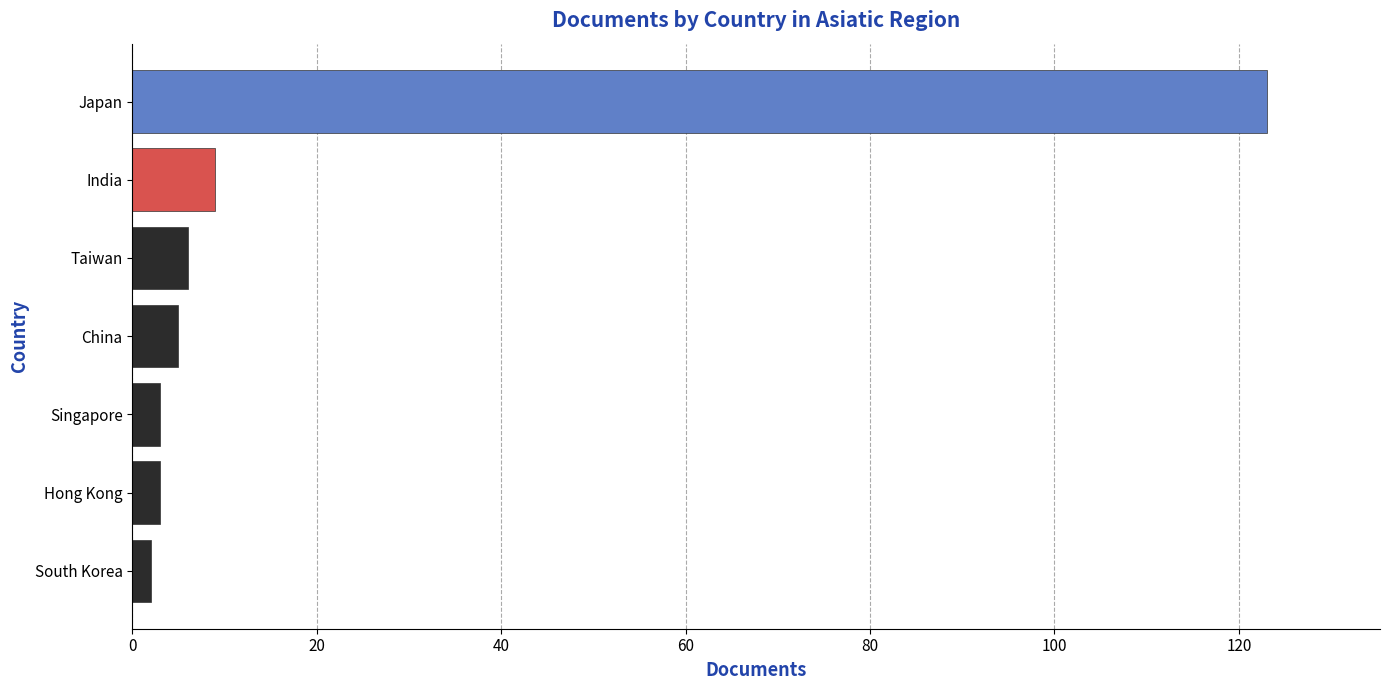

What is the difference between the maximum and minimum values?

121